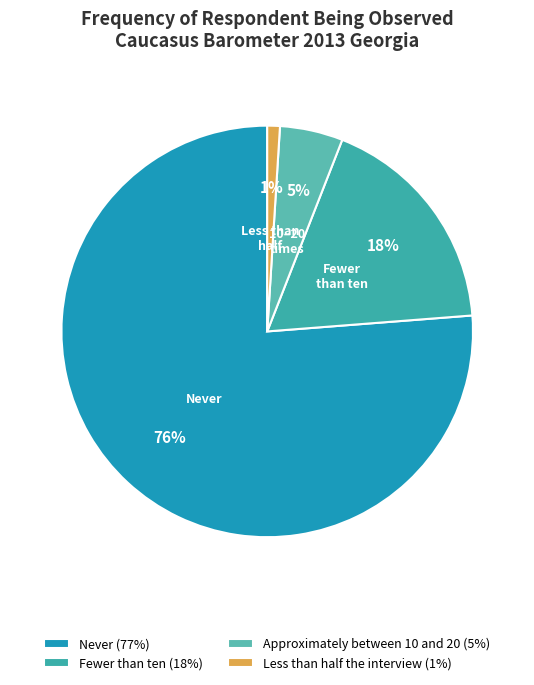

Count the number of slices in the pie.

4